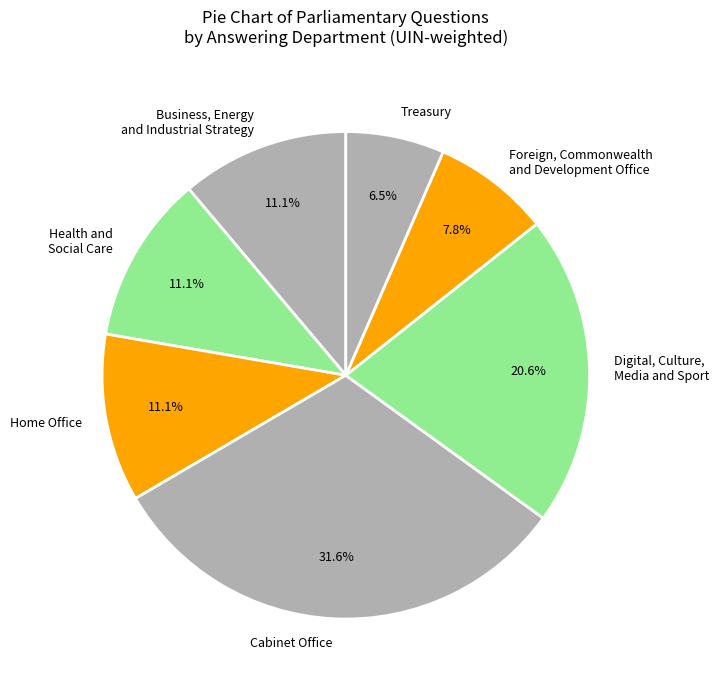

What is the ratio of the value at Digital, Culture, Media and Sport to the value at Business, Energy and Industrial Strategy?

1.9